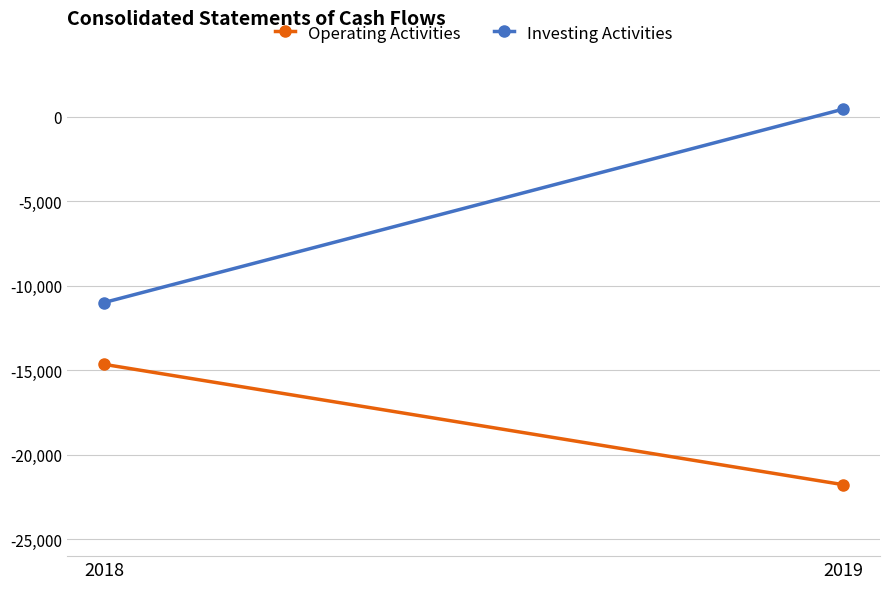

At 2019, list the series in order from smallest to largest.

Operating Activities, Investing Activities